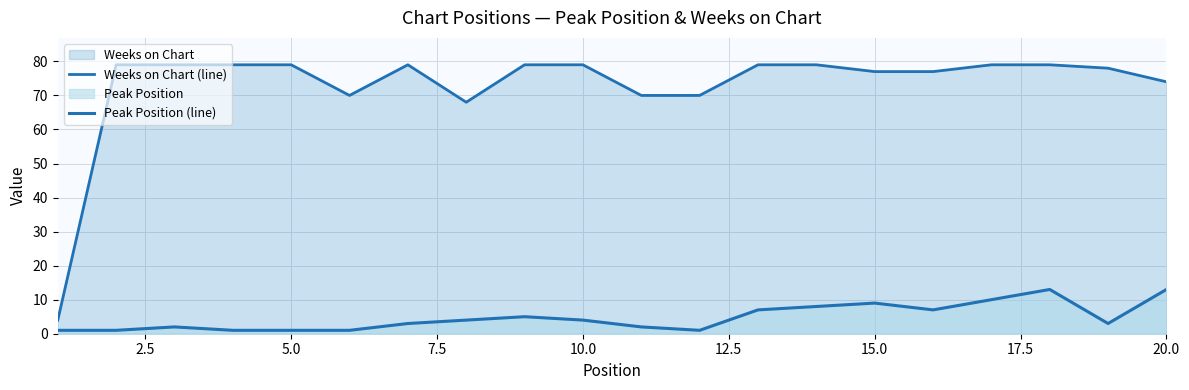

Rank the series by their average value, from highest to lowest.

Weeks on Chart (line), Peak Position (line)